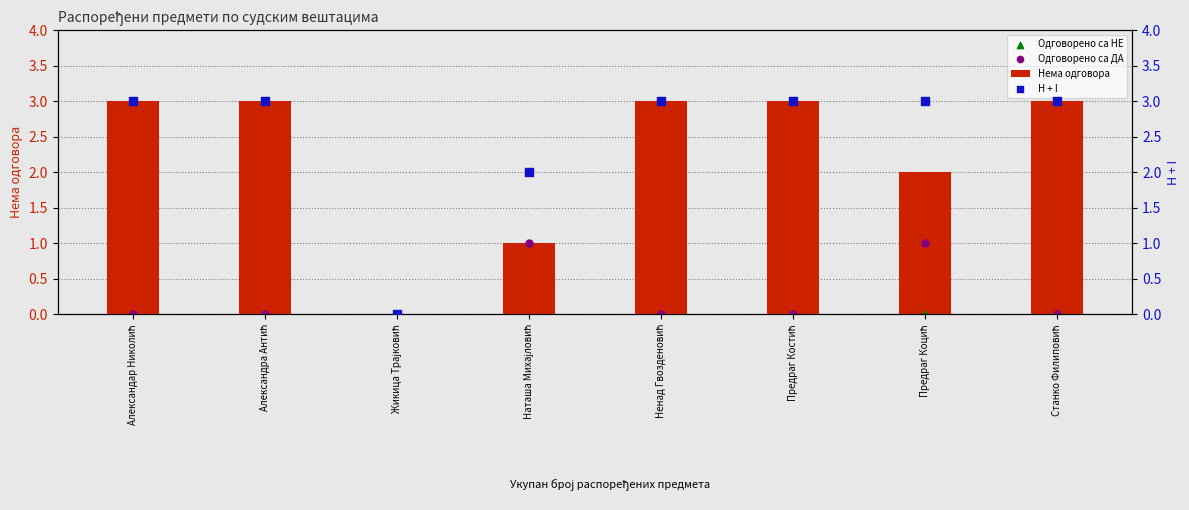

Which series has the largest total across all categories?

H + I